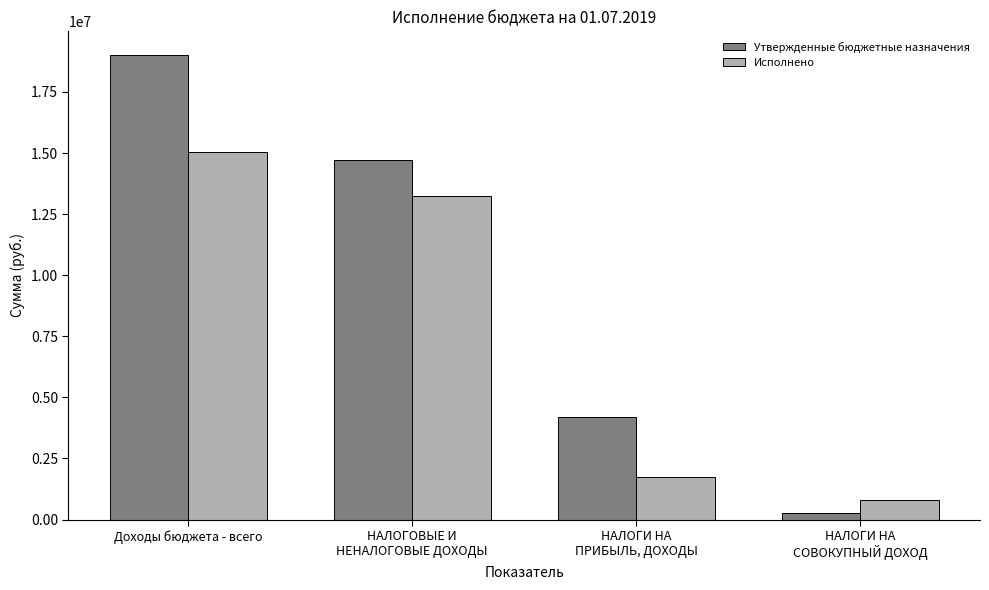

Rank the series at НАЛОГИ НА
ПРИБЫЛЬ, ДОХОДЫ from highest to lowest value.

Утвержденные бюджетные назначения, Исполнено